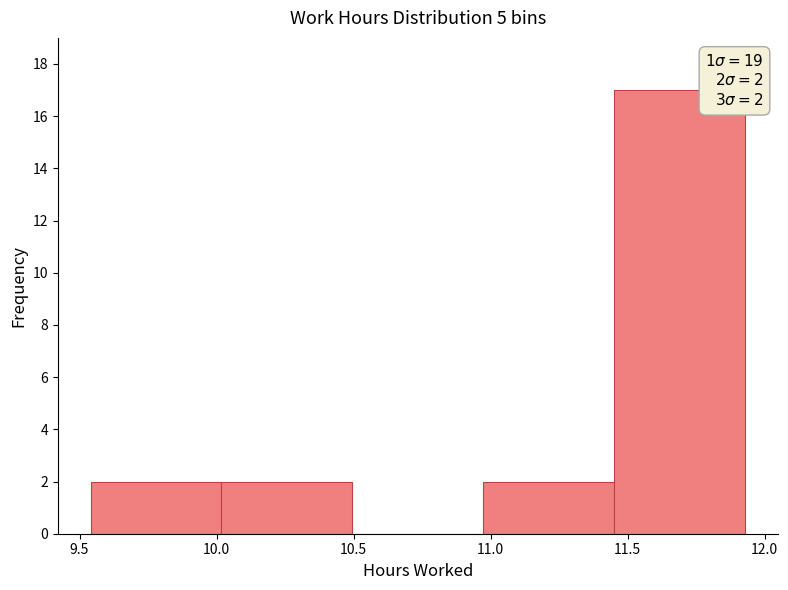

Which range on the x-axis has the tallest bar?

11.45 to 11.95